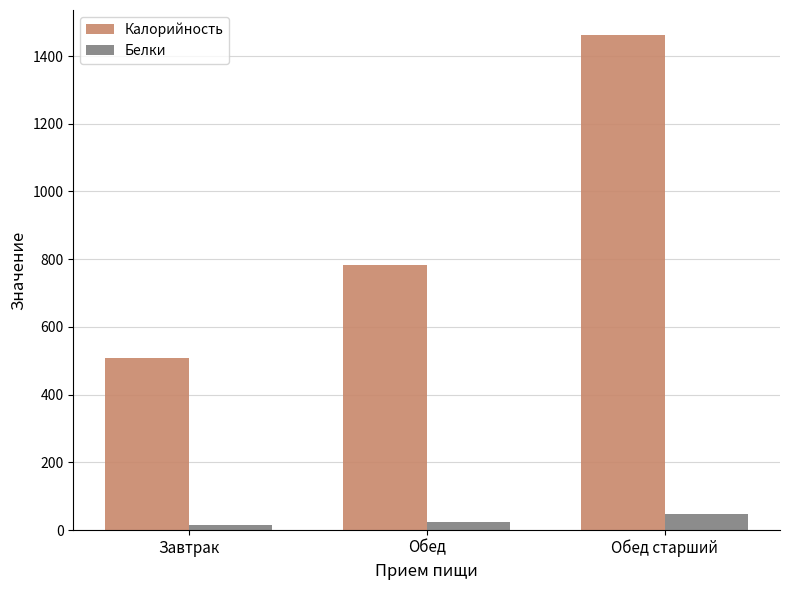

Which series changed the most between Завтрак and Обед?

Калорийность